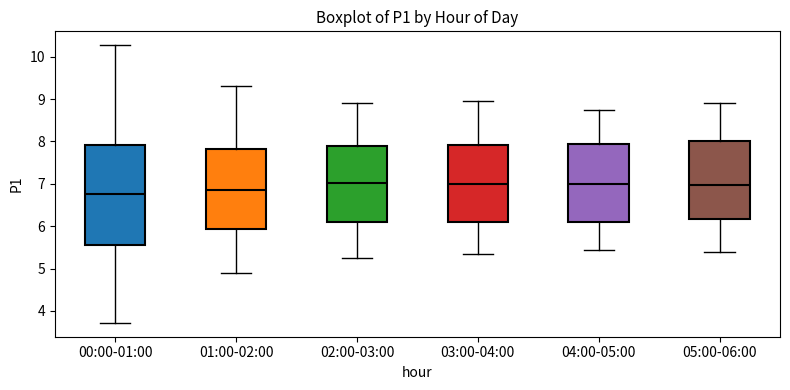

Comparing the boxes themselves (not the whiskers), which one is the tallest?

00:00-01:00